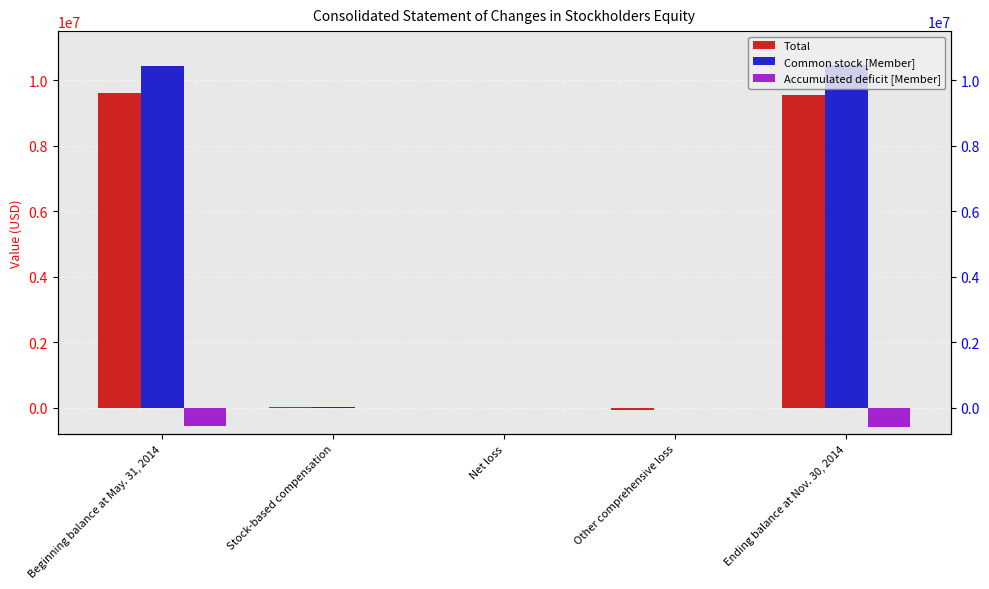

What is the sum of all Total values?

19085628